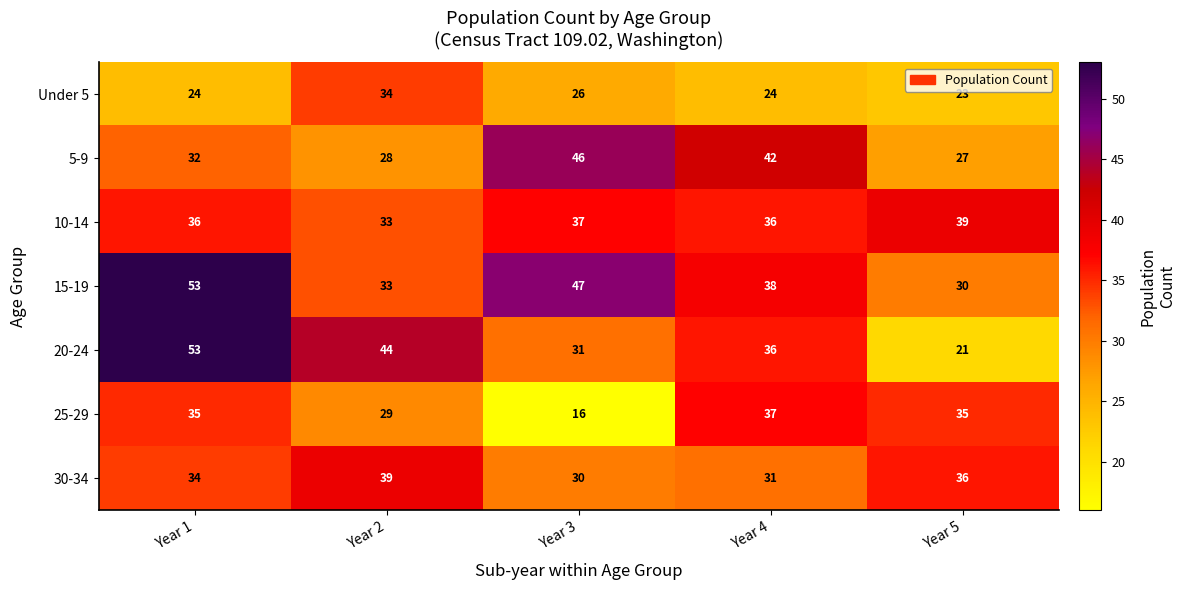

Which series has the largest range (max minus min)?

20-24